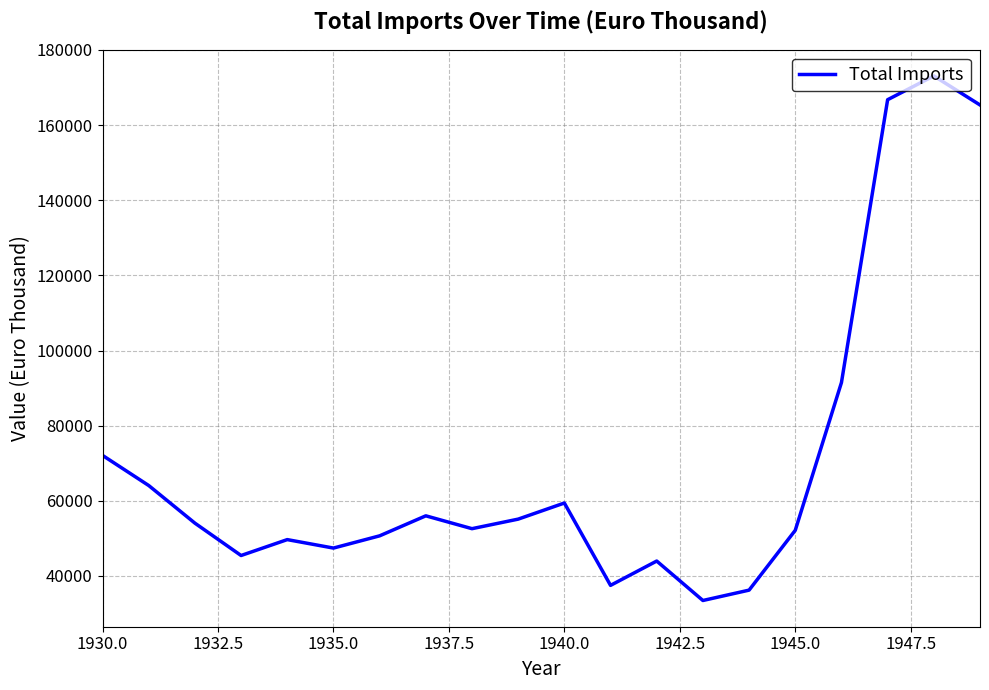

What is the maximum value shown in the chart?

173086